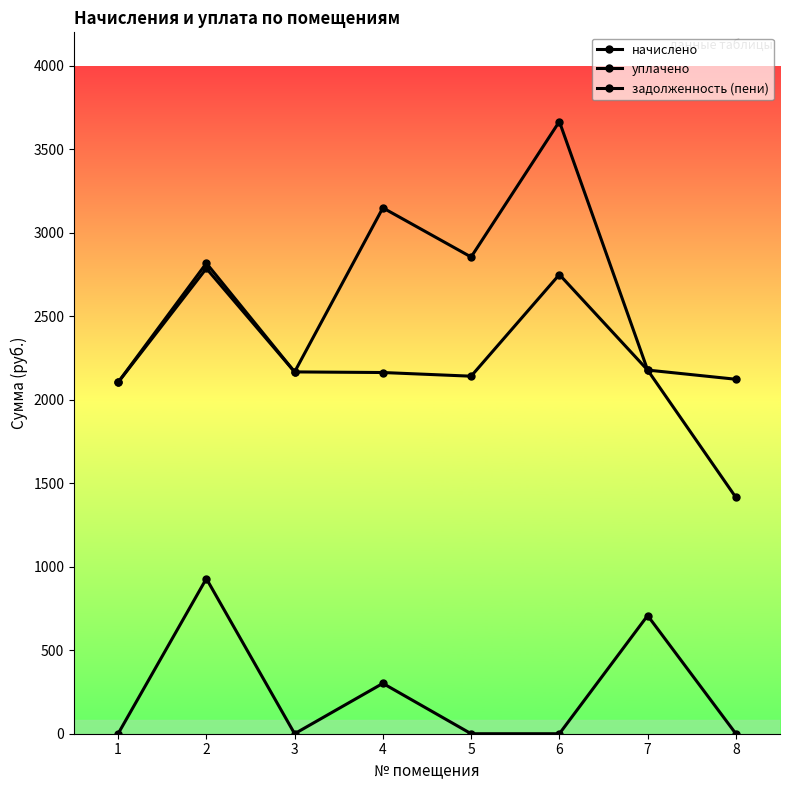

How many interior local valleys does the задолженность (пени) series have?

1